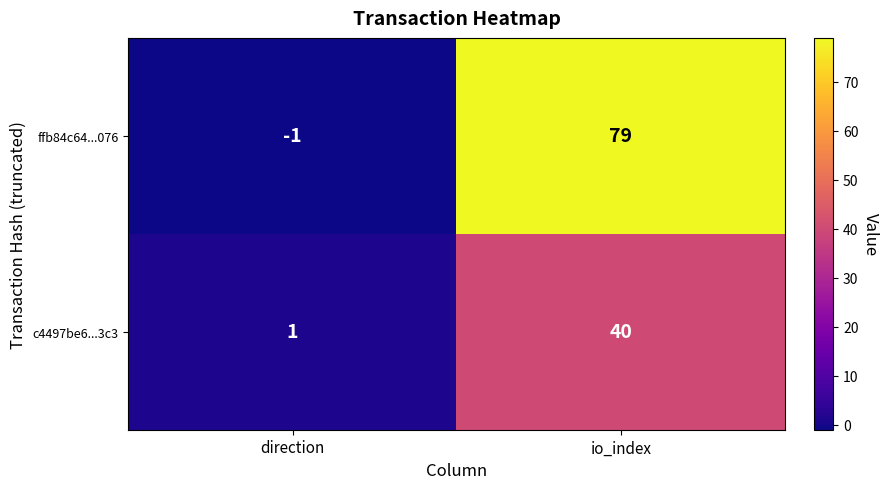

Which series has the largest range (max minus min)?

ffb84c64...076